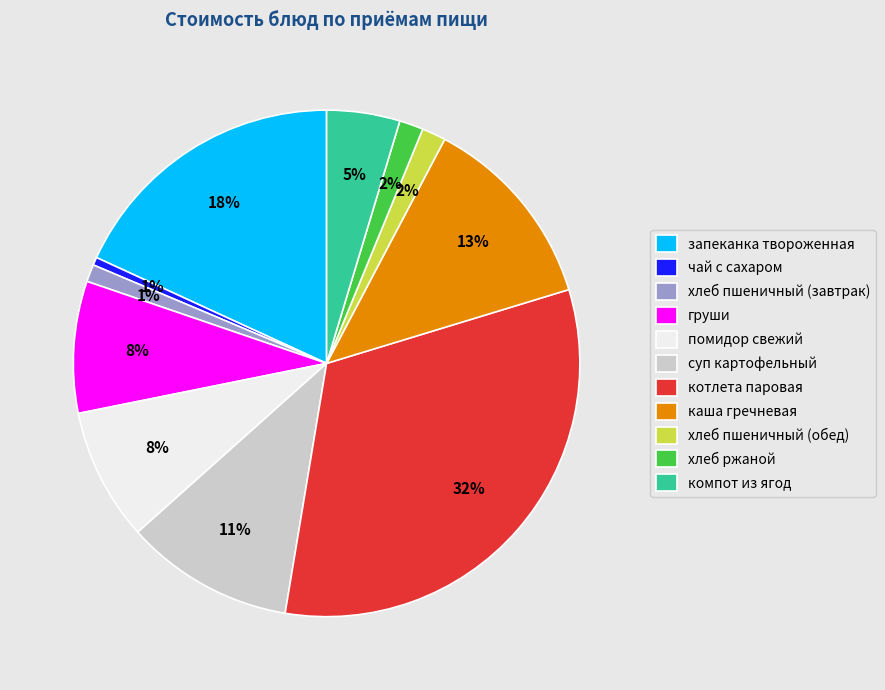

Which has a higher value, компот из ягод or суп картофельный?

суп картофельный